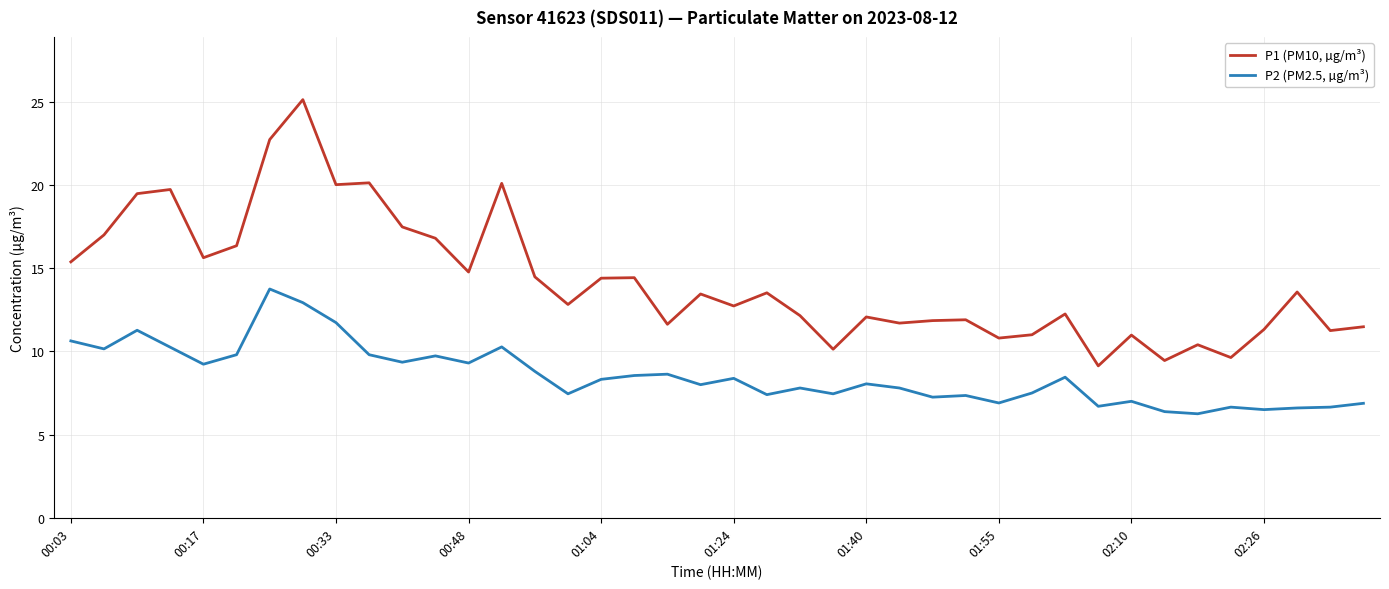

What are all the series names shown in the legend?

P1 (PM10, µg/m³), P2 (PM2.5, µg/m³)